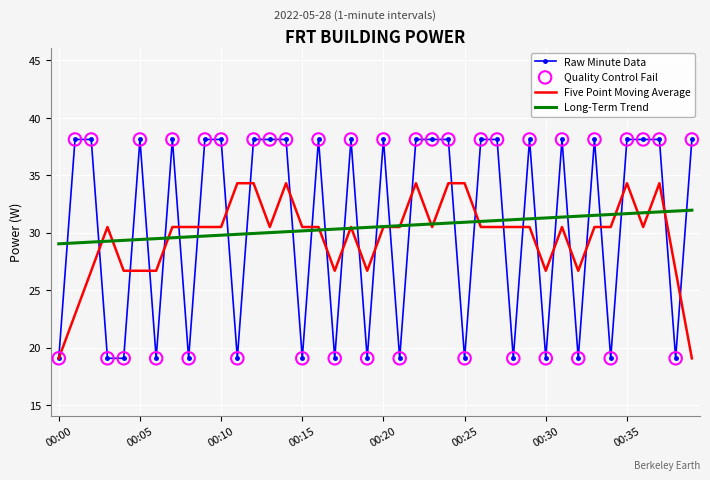

How many intersections are there between Raw Minute Data and Long-Term Trend?

29